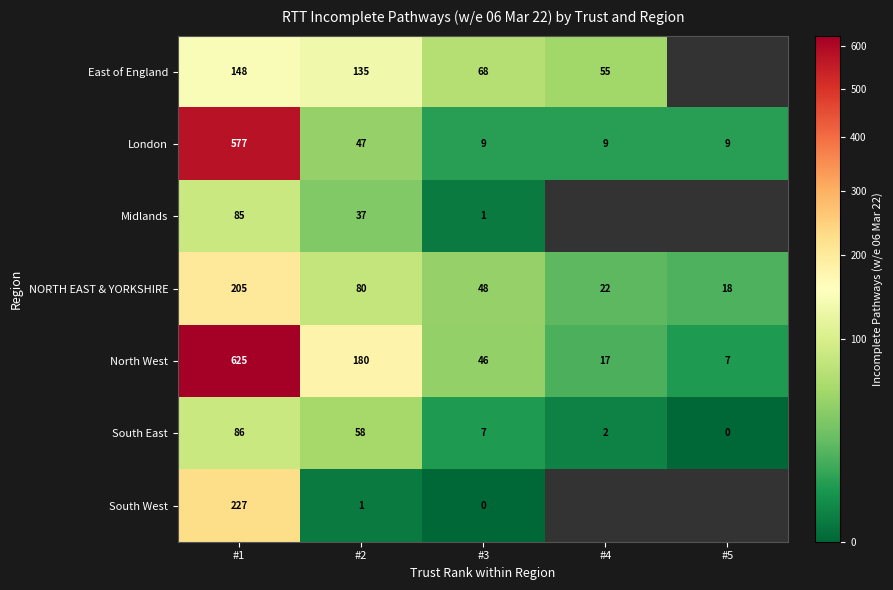

How many values in the London series exceed 9?

2